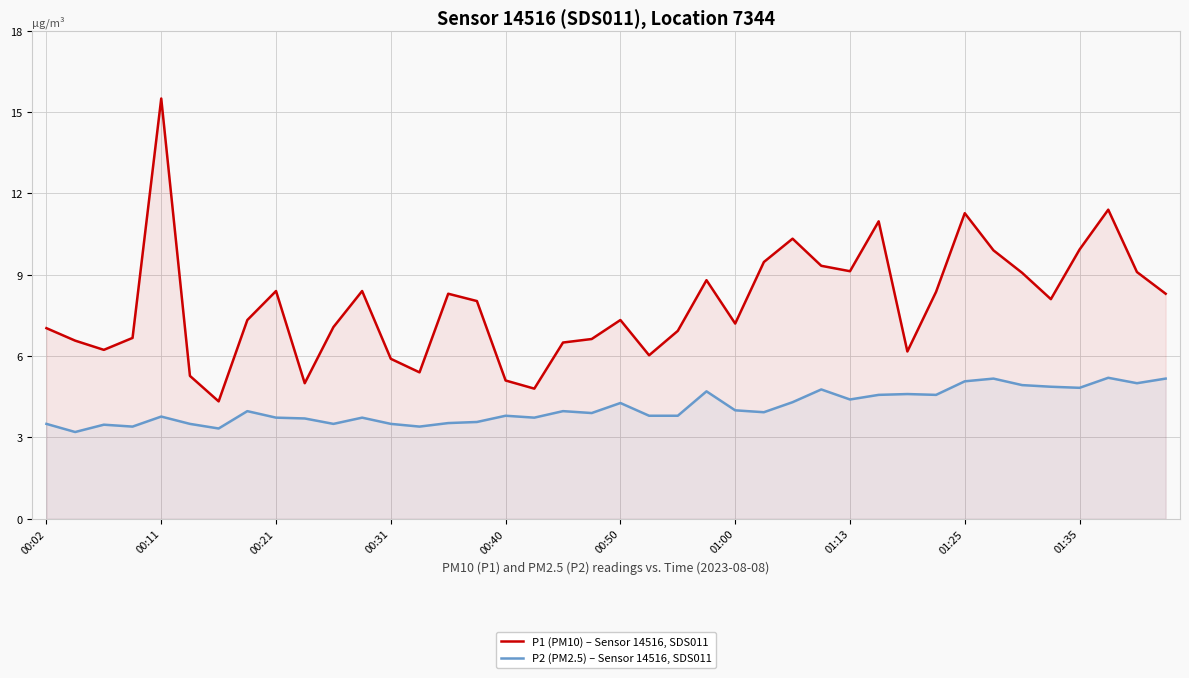

What is the value of the P1 (PM10) – Sensor 14516, SDS011 point at the 16th from the left?

8.0